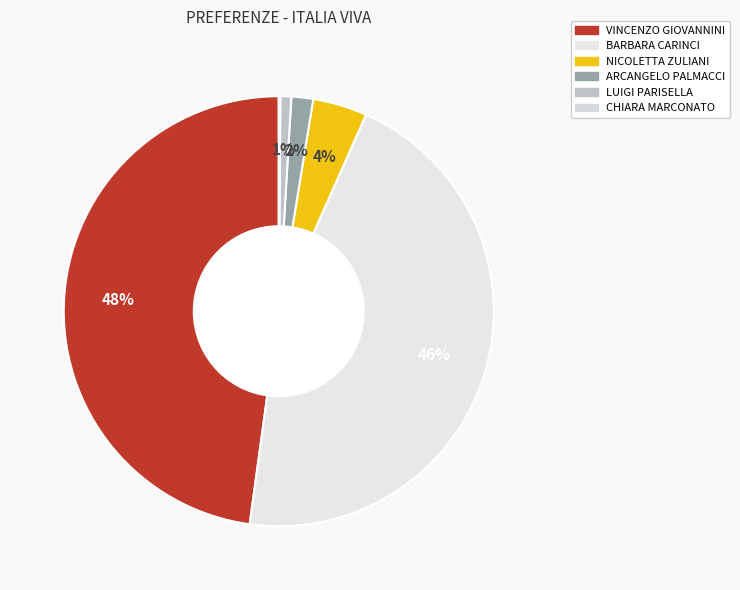

Does CHIARA MARCONATO represent more than half of the total?

No